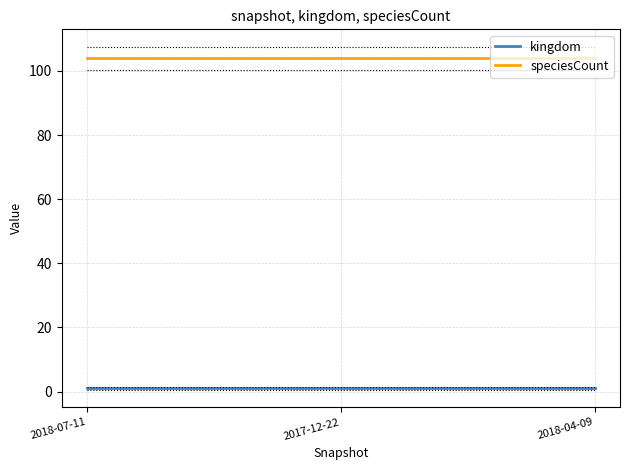

What is the average value of the speciesCount series?

104